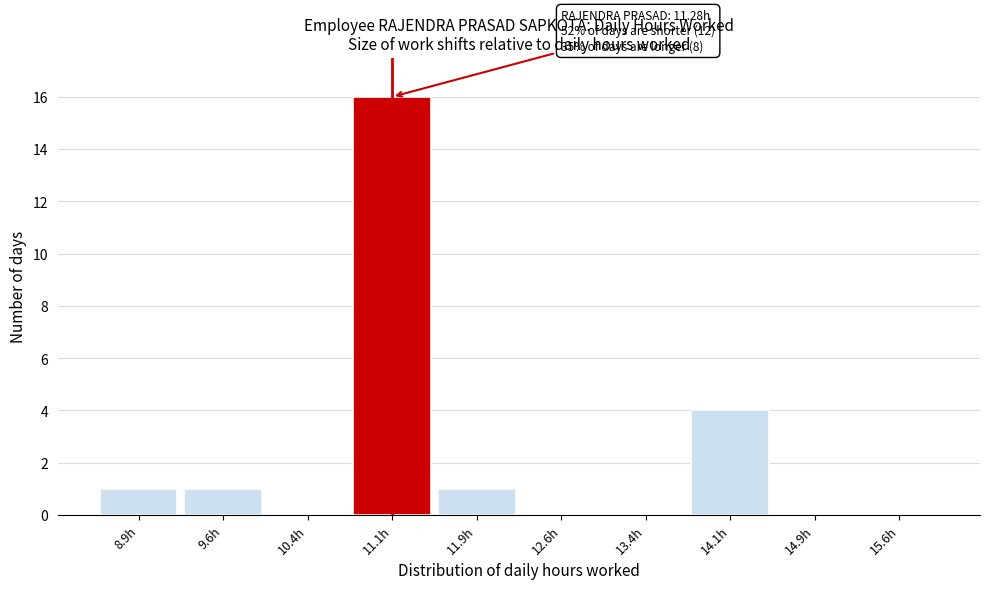

Which range on the x-axis has the tallest bar?

10.75 to 11.50